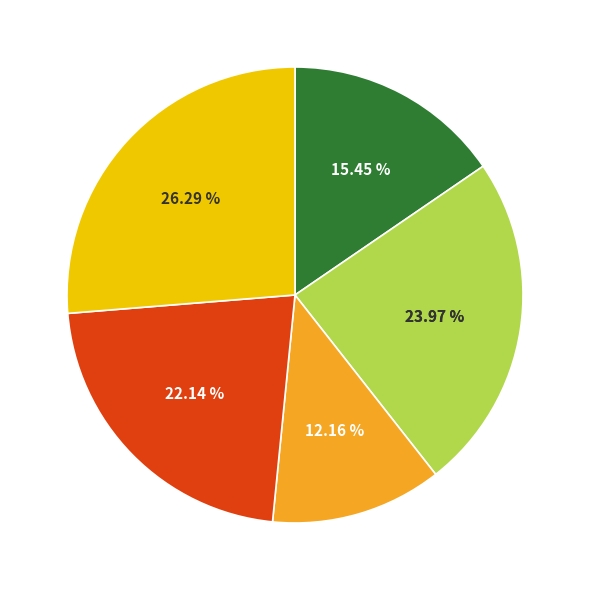

How much of the chart is everything except Рыба тушеная в томатном соусе с овощами?

84.6%